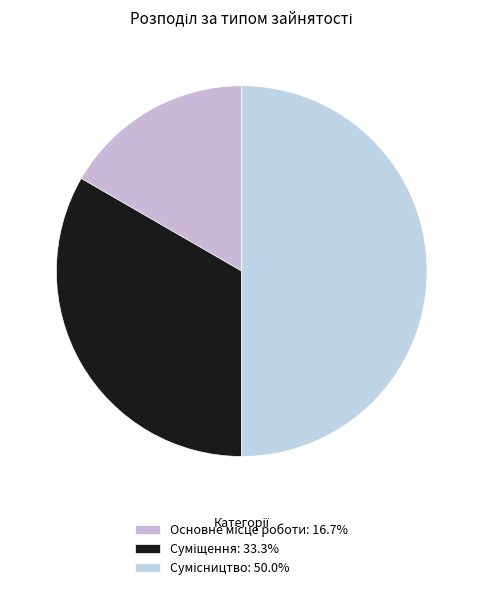

What is the change in value from Суміщення to Сумісництво?

+1